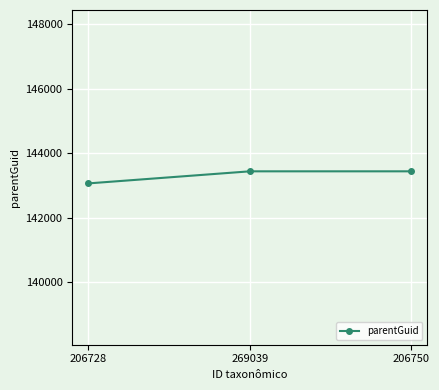

Is it true that the value at 206750 is 143437?

True